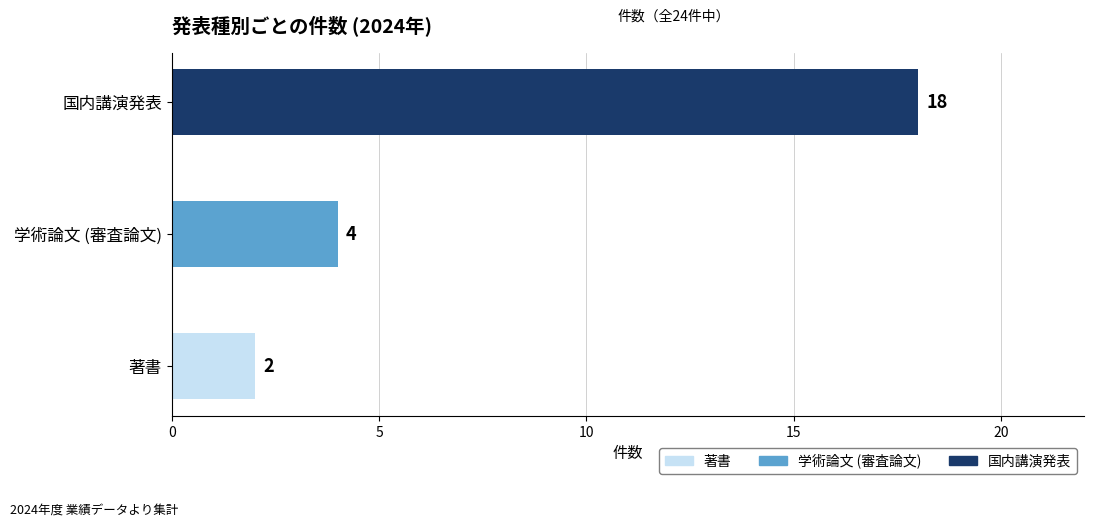

Rank the categories by value from lowest to highest.

著書, 学術論文 (審査論文), 国内講演発表